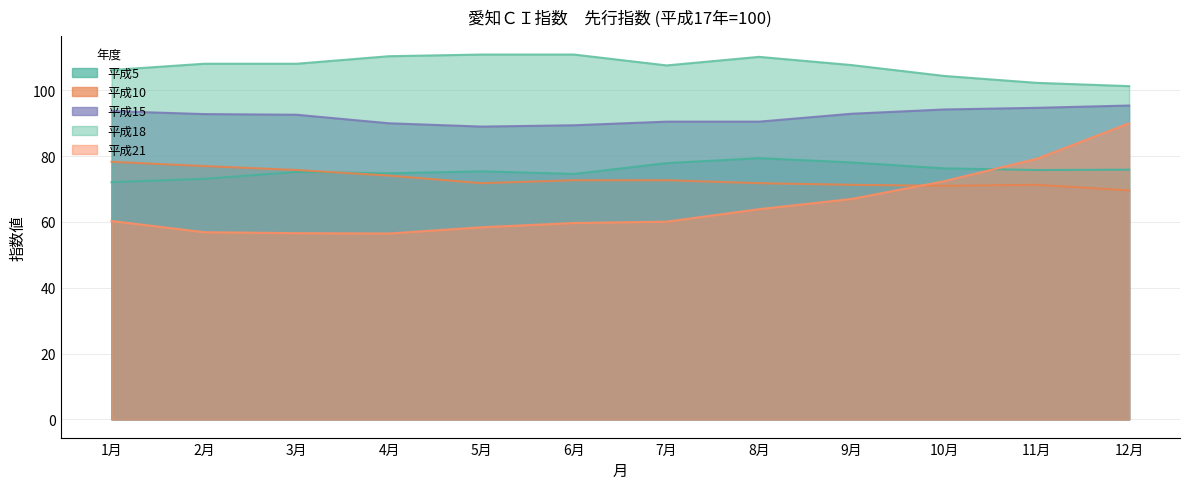

Is it true that 平成10 equals 71.8 at 8月?

True